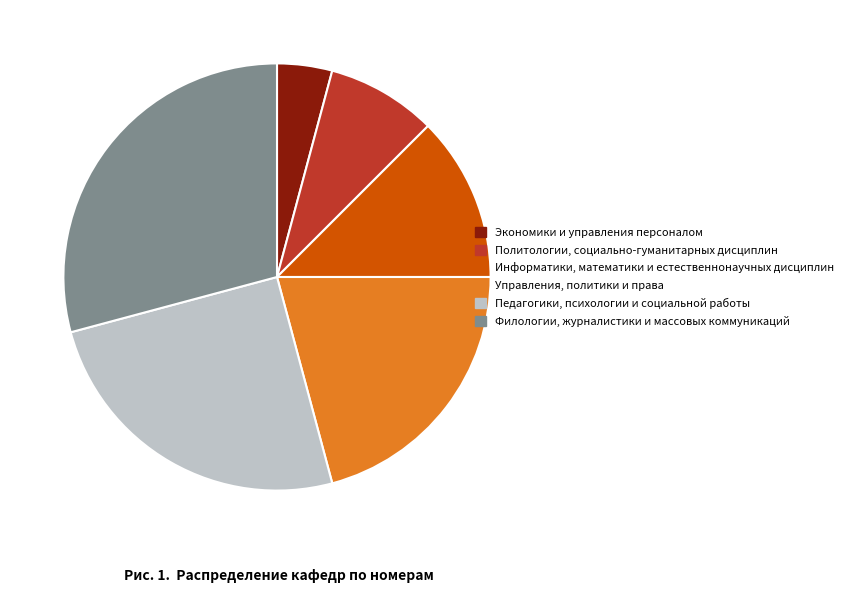

Is Политологии, социально-гуманитарных дисциплин the majority of the pie?

No